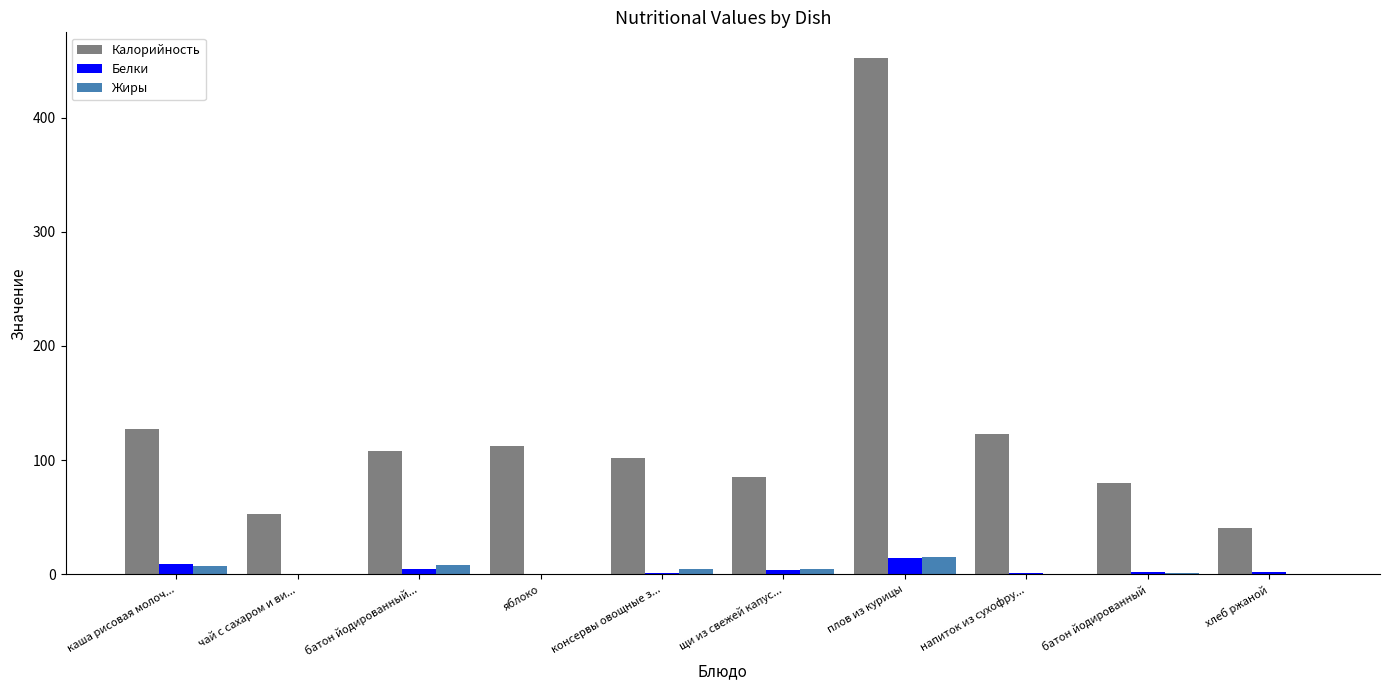

Count the number of data series in this chart.

3